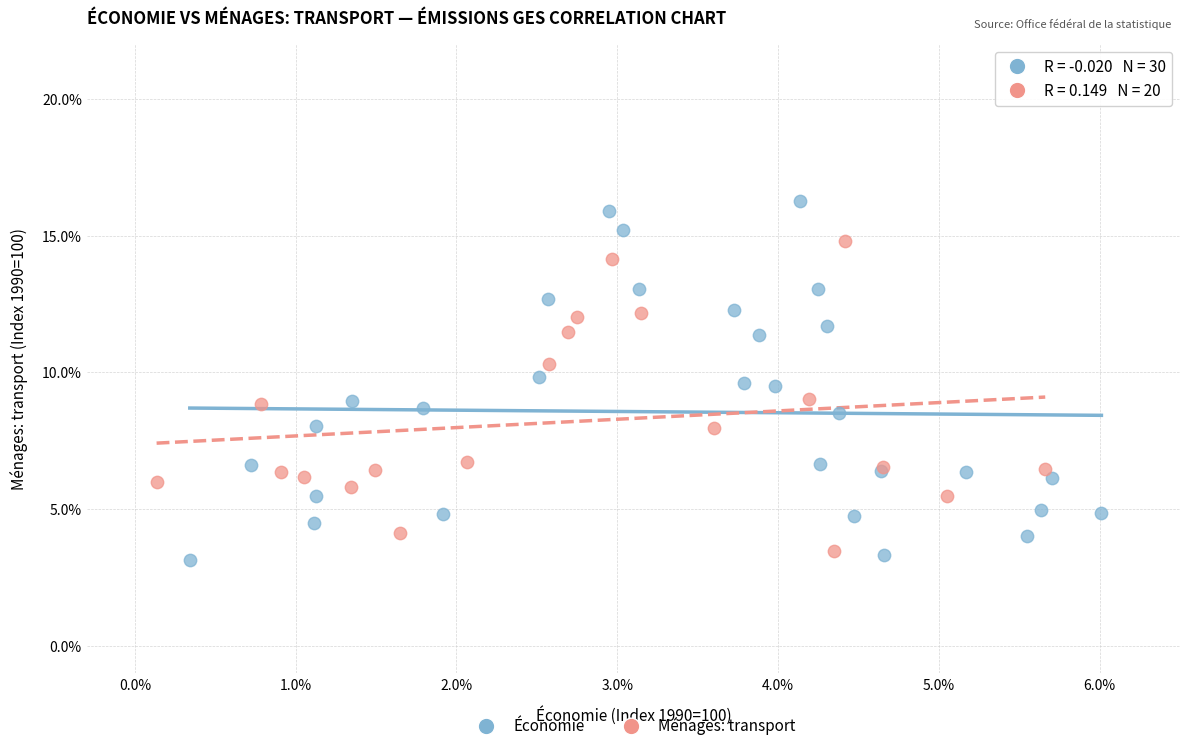

Which series has the widest spread of Y values?

Économie